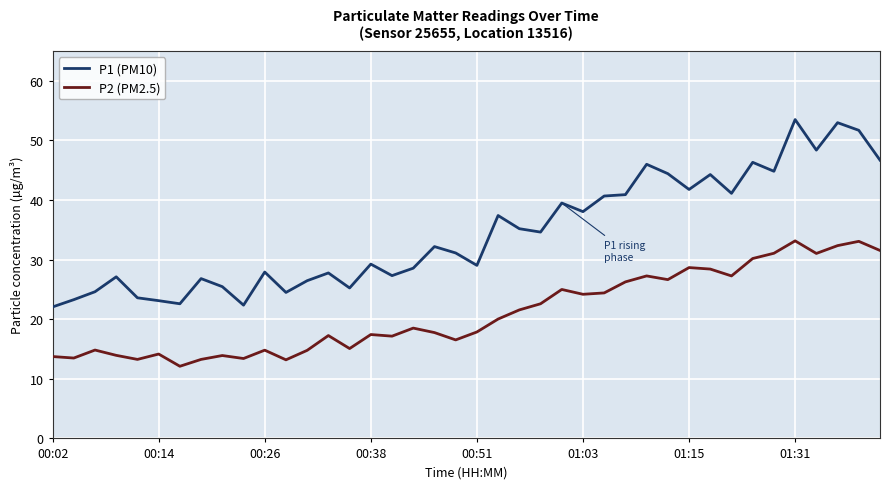

Which series has the largest total across all categories?

P1 (PM10)